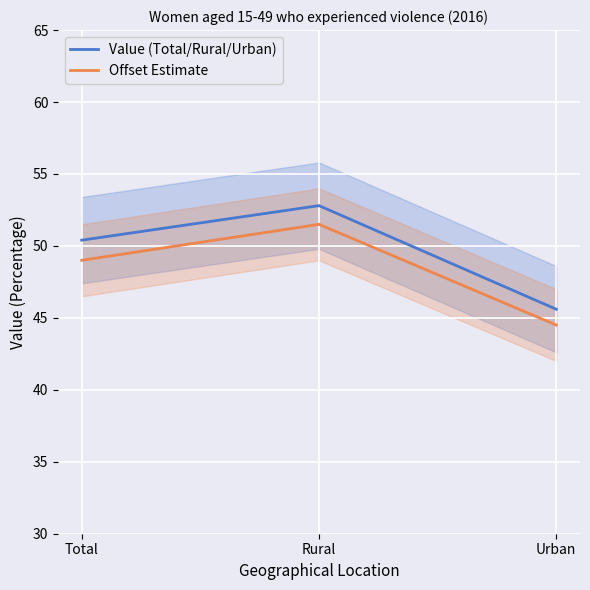

Reading right to left, extract all data points from this chart.

Value (Total/Rural/Urban): 45.6	52.8	50.4
Offset Estimate: 44.5	51.5	49.0